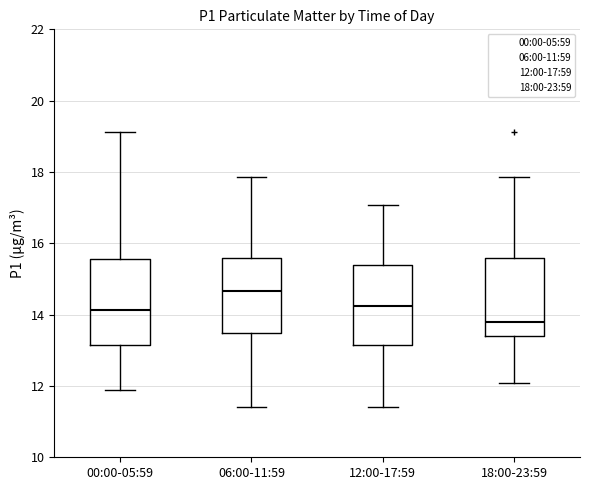

Reading left to right, transcribe this box plot: for each box, give where its median line is, the range the box spans, and where its two whiskers end, as read against the y-axis. The values are not printed on the chart, so give them approximately, as read against the axis.

00:00-05:59: median 14.2, box 13.2 to 15.6, whiskers 12.0 to 19.2
06:00-11:59: median 14.6, box 13.4 to 15.6, whiskers 11.4 to 17.8
12:00-17:59: median 14.2, box 13.2 to 15.4, whiskers 11.4 to 17.0
18:00-23:59: median 13.8, box 13.4 to 15.6, whiskers 12.0 to 17.8